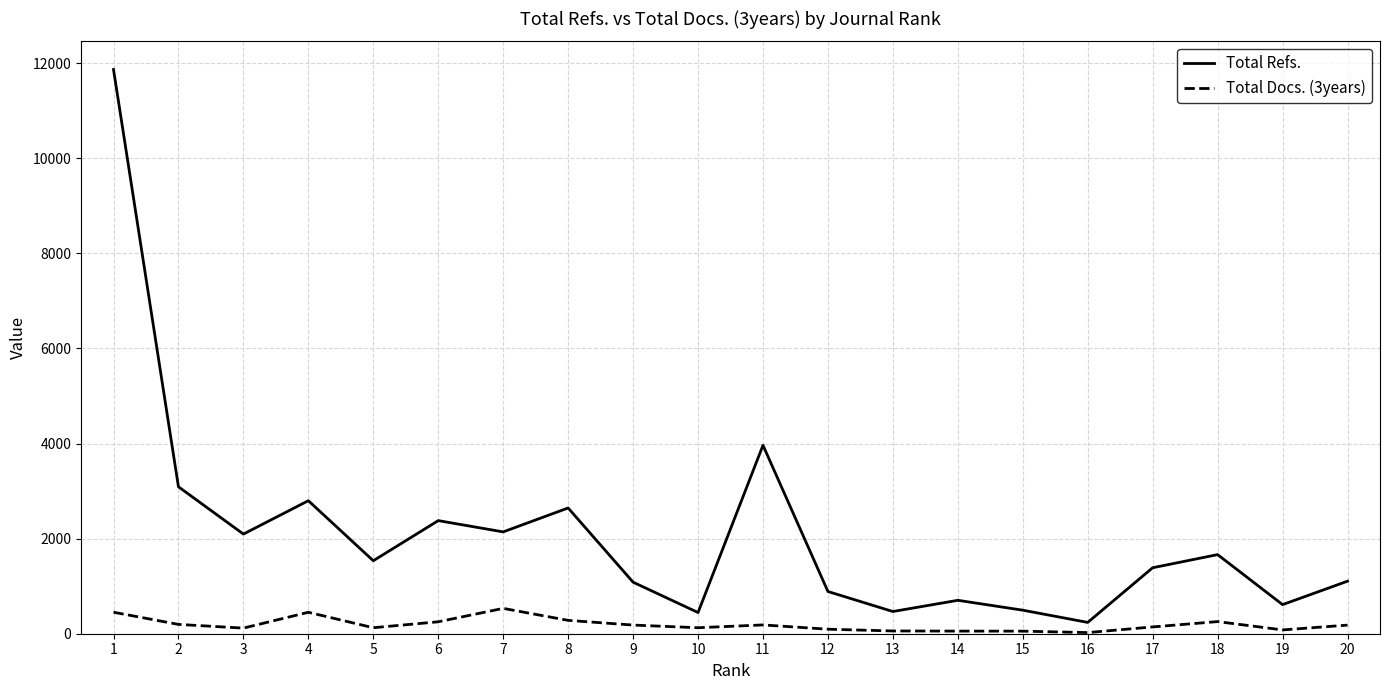

The value of Total Refs. at 6 is 2379. True or false?

True